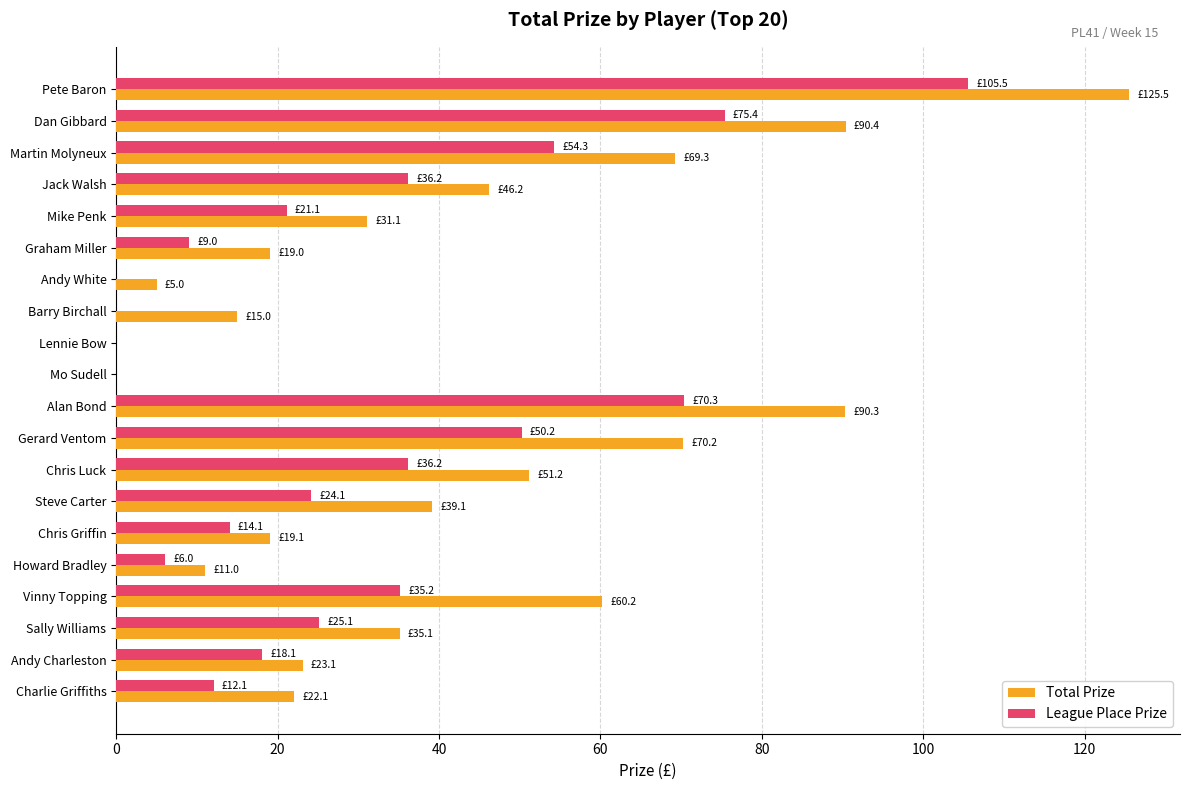

Is the value of League Place Prize at Mo Sudell greater than the value of Total Prize at Martin Molyneux?

No